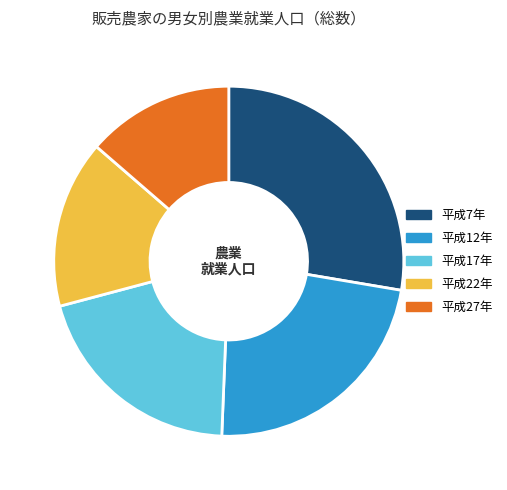

Count the number of slices in the pie.

5